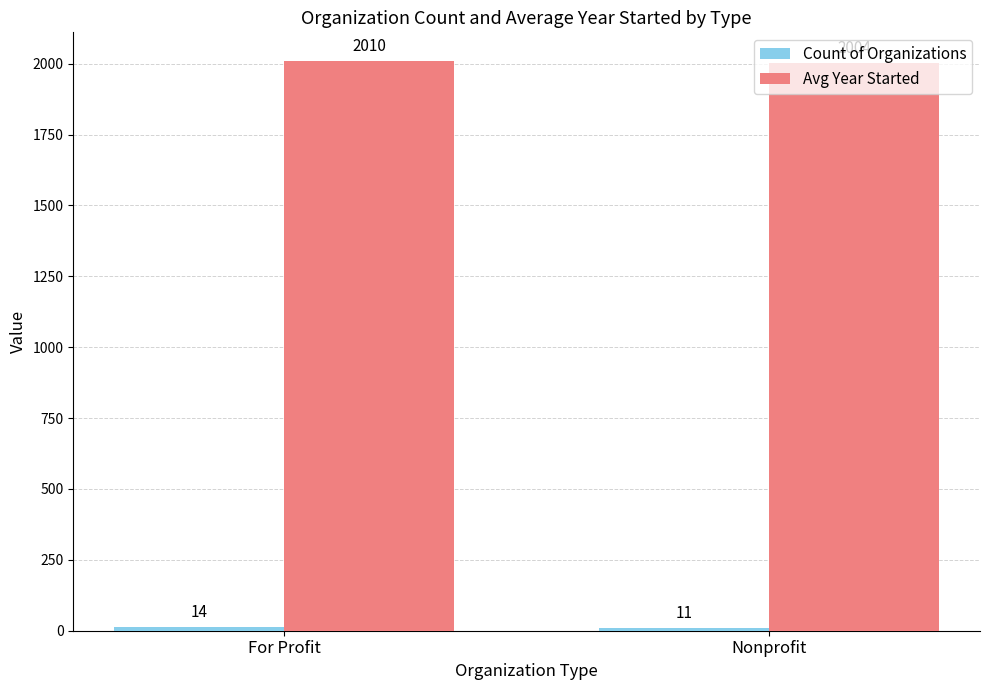

At which category is the sum across all series the highest?

For Profit